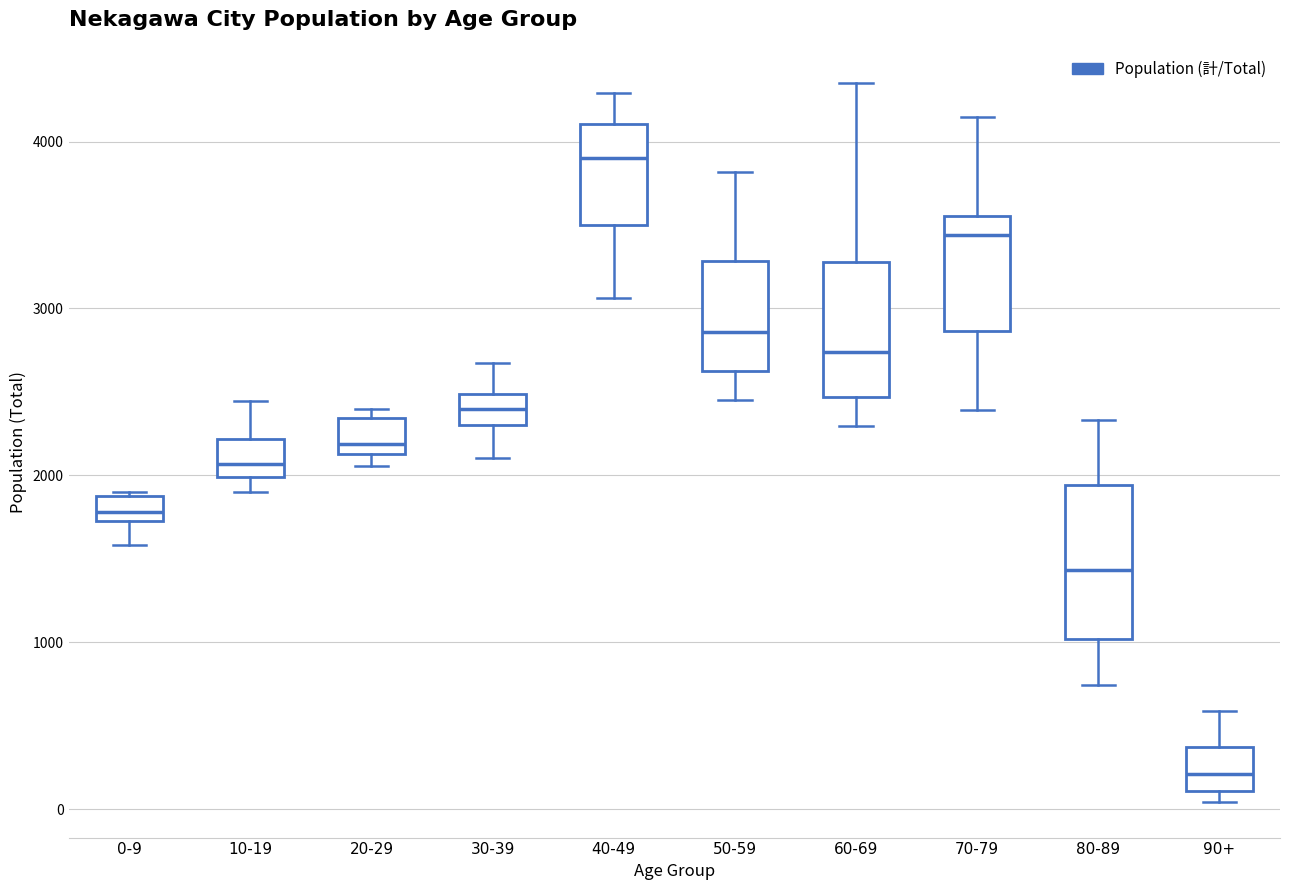

Which box has the lowest median line?

90+